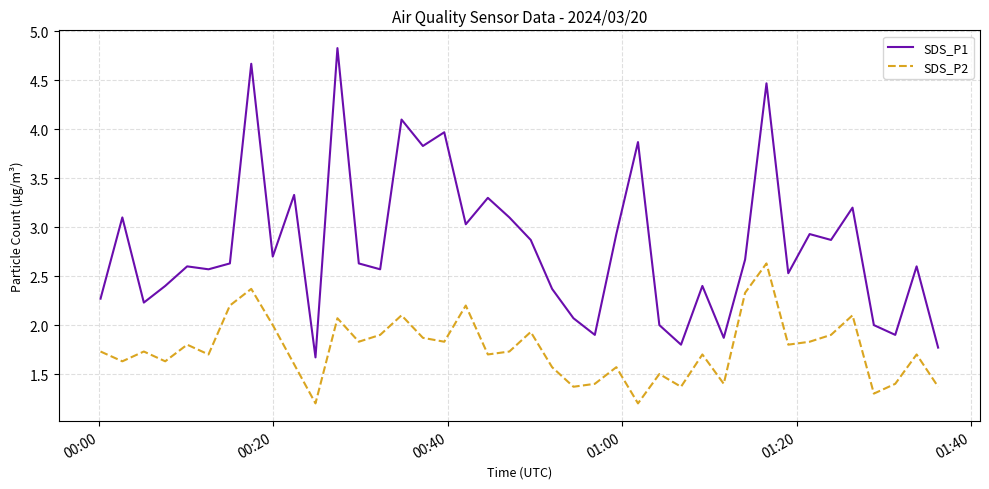

What is the maximum value for SDS_P2?

2.6